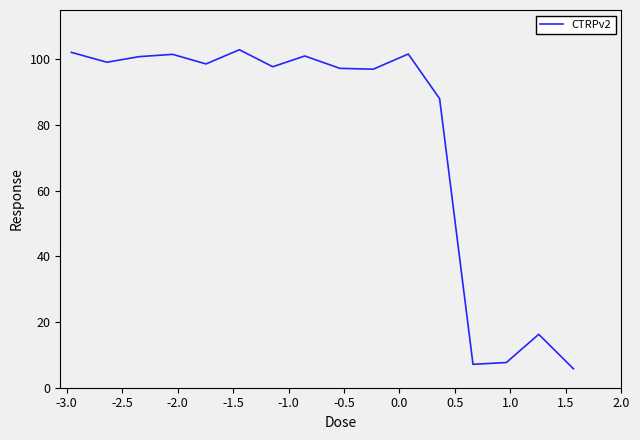

Does the chart have visible grid lines?

No